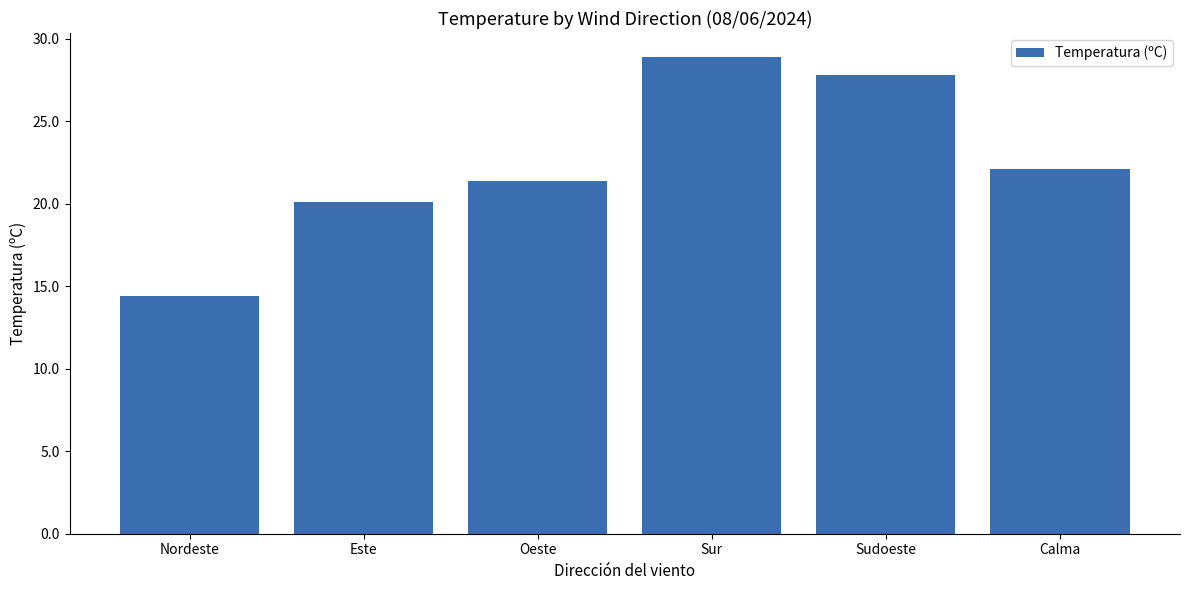

List the labels in order of value, smallest first.

Nordeste, Este, Oeste, Calma, Sudoeste, Sur